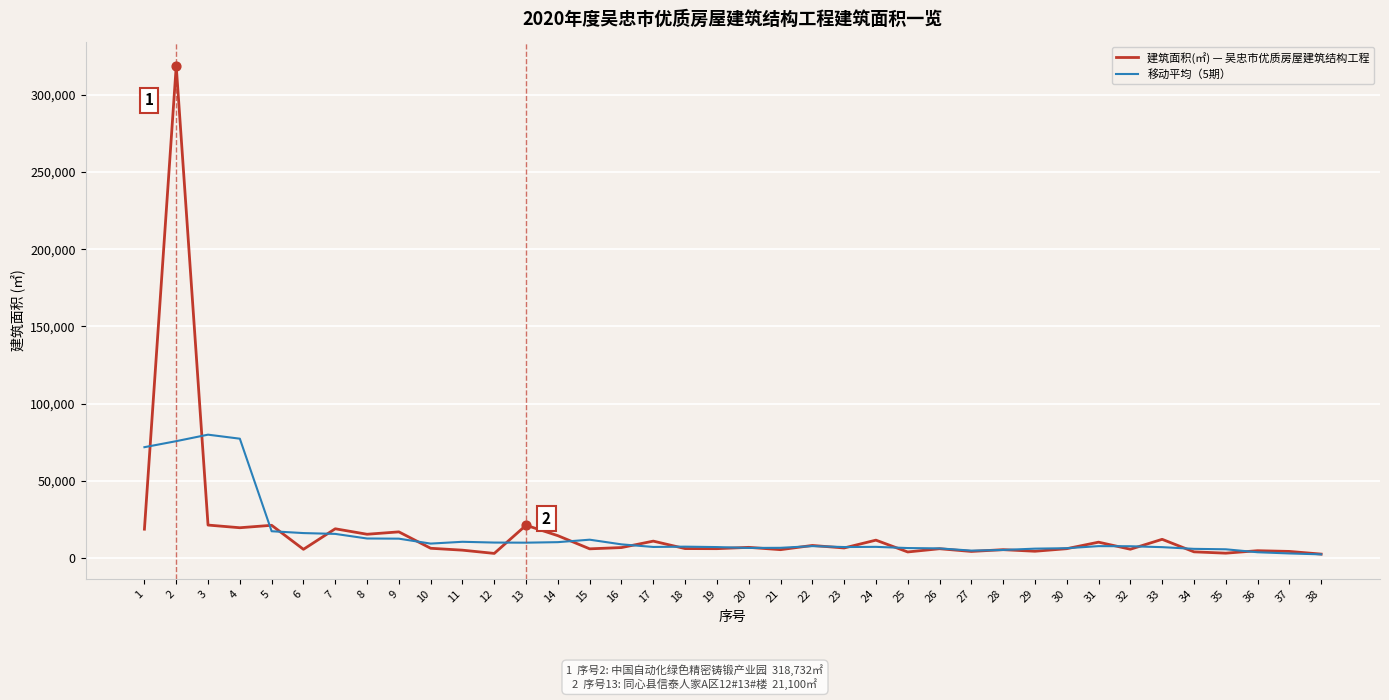

At how many categories does at least one series exceed 61671?

4